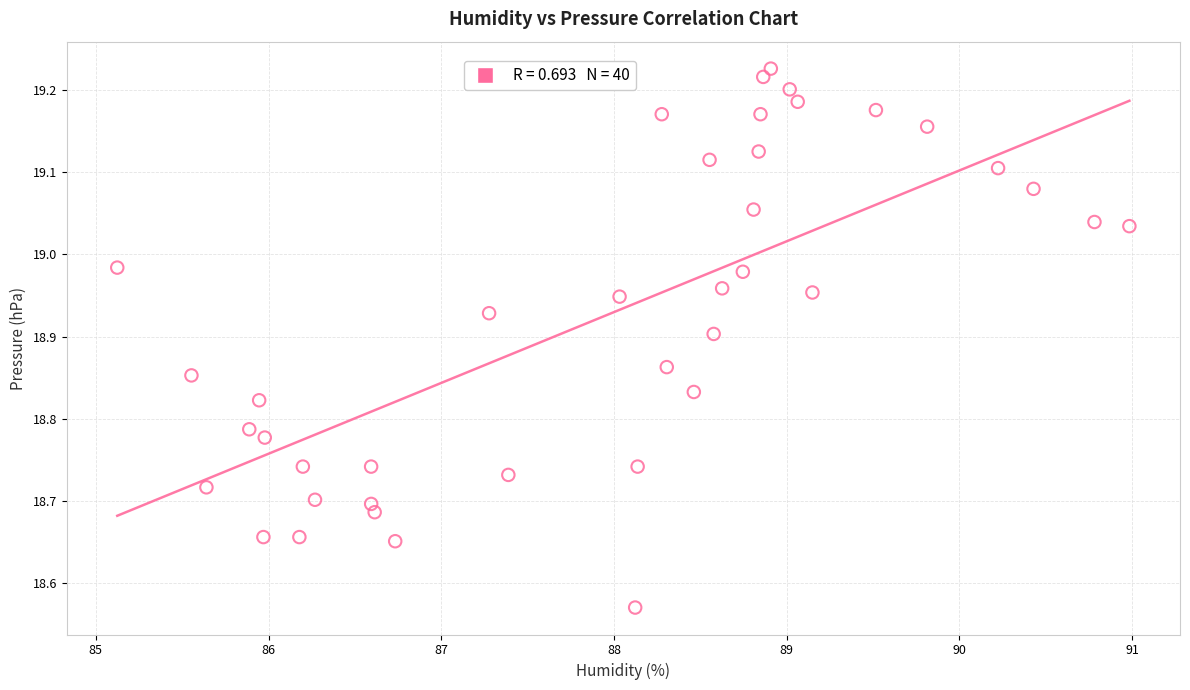

What is the range of Y values (max minus min)?

0.7